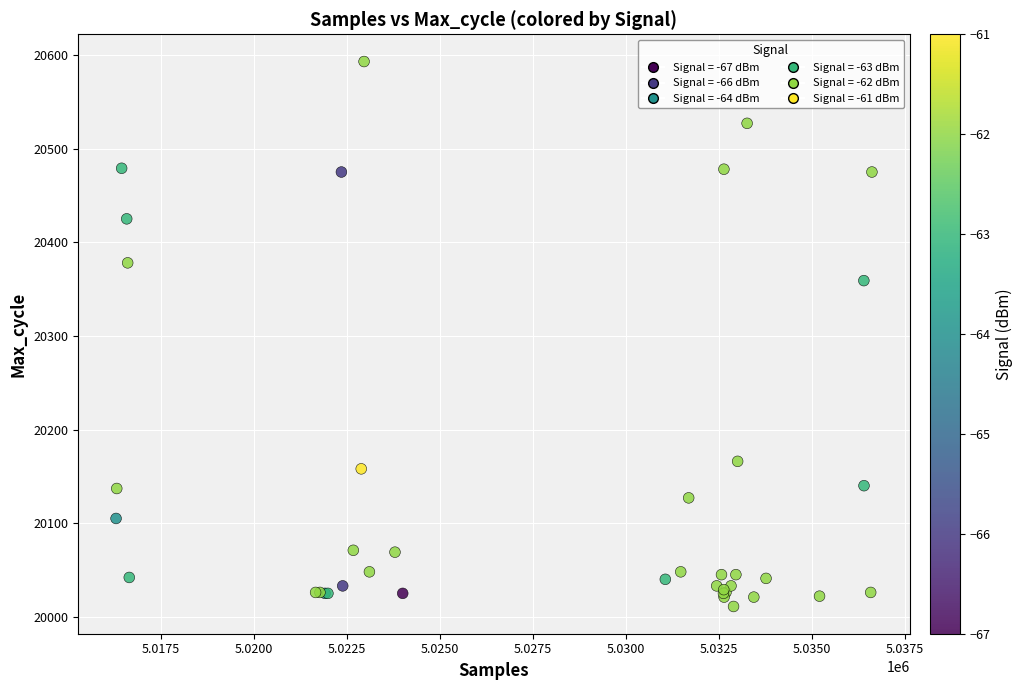

What Y value in the scatter plot is closest to 20302?

20359